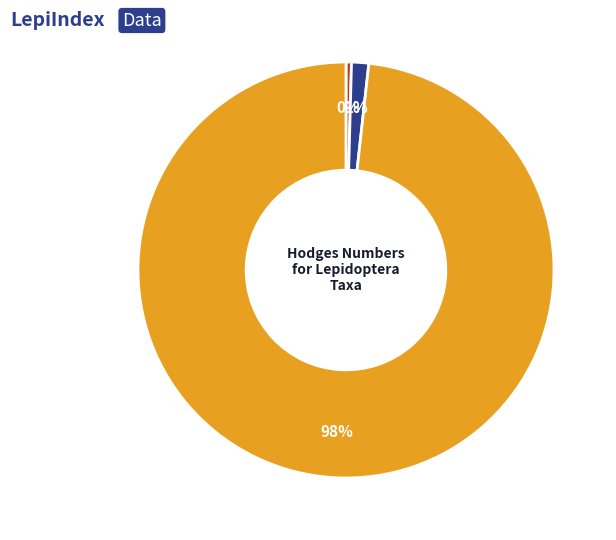

Do Moths and Johnson's Euchlaena together represent more than half of the pie?

Yes